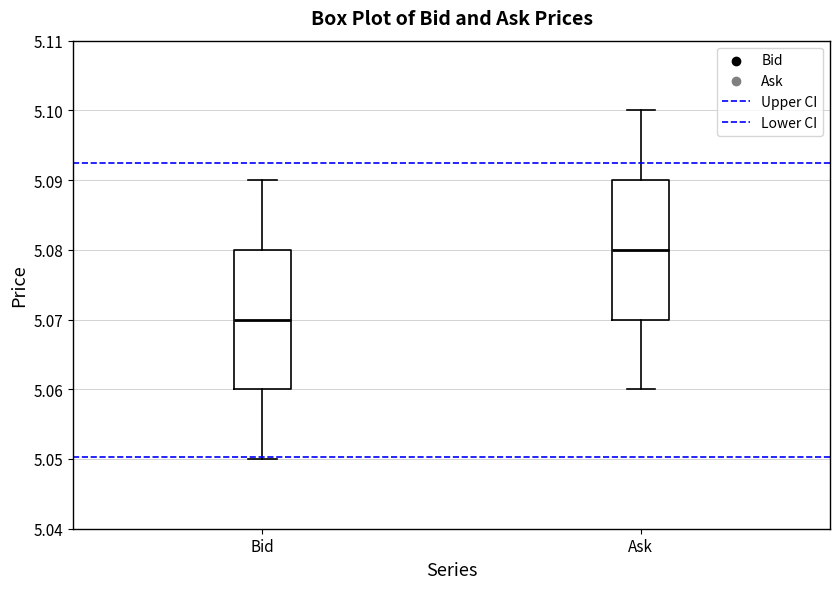

Reading left to right, transcribe this box plot: for each box, give where its median line is, the range the box spans, and where its two whiskers end, as read against the y-axis. The values are not printed on the chart, so give them approximately, as read against the axis.

Bid: median 5.07, box 5.06 to 5.08, whiskers 5.05 to 5.09
Ask: median 5.08, box 5.07 to 5.09, whiskers 5.06 to 5.10